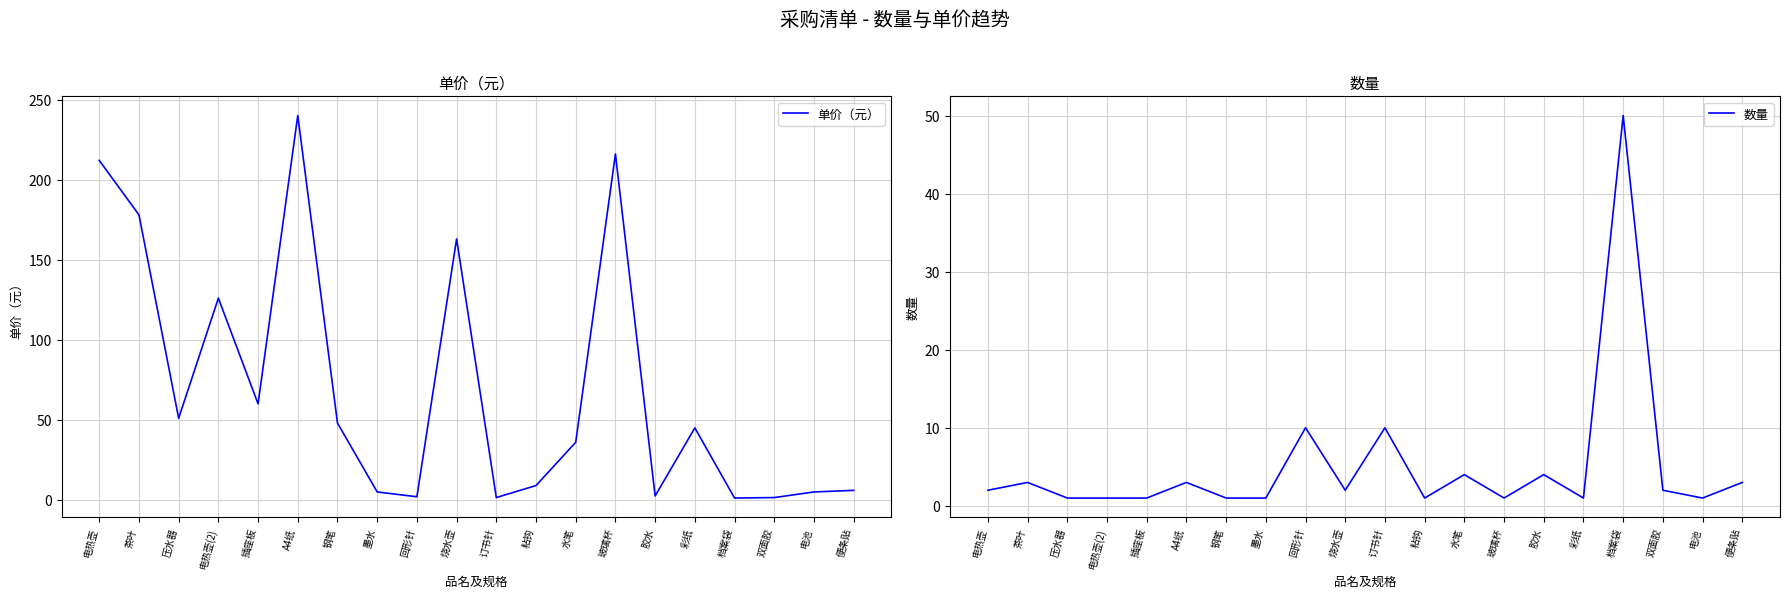

Between 钢笔 and 订书针, which series saw the biggest shift?

单价（元）